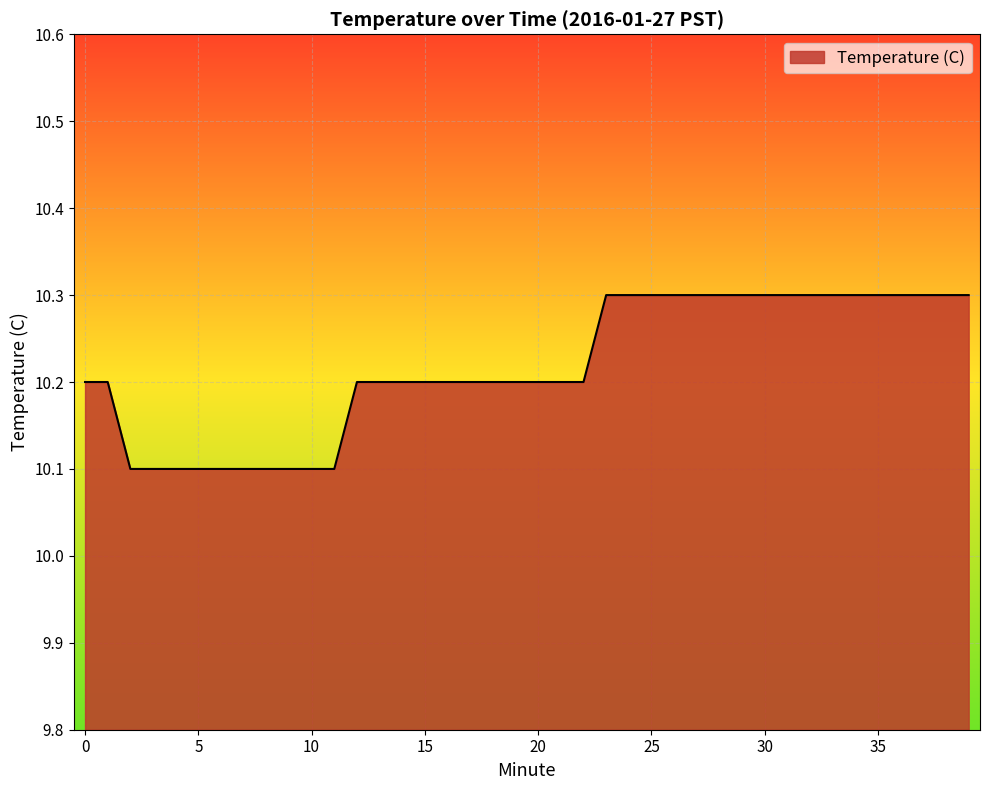

What is the average value?

10.2